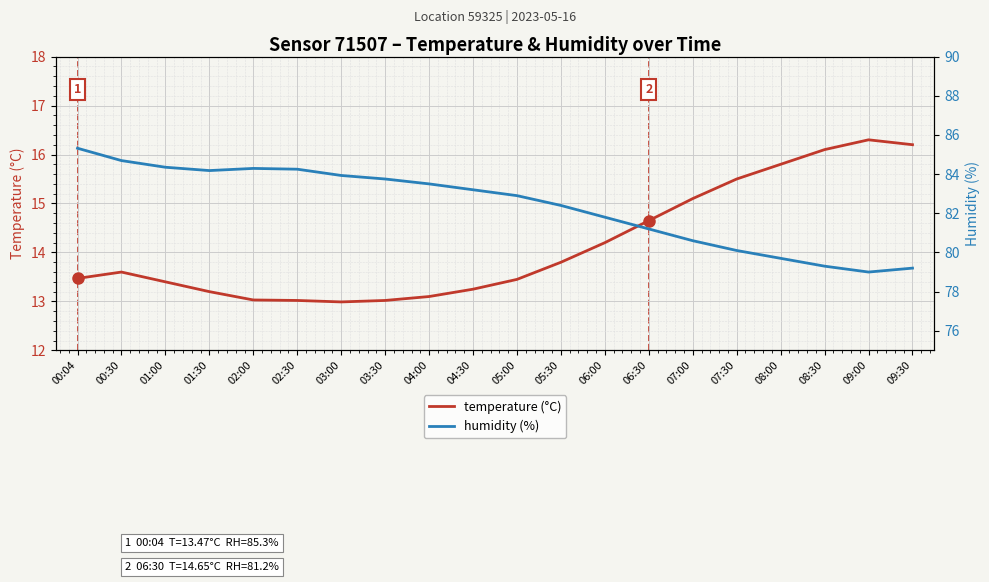

Reading right to left, extract all data points from this chart.

temperature (°C): 16.2	16.3	16.1	15.8	15.5	15.1	14.7	14.2	13.8	13.4	13.2	13.1	13.0	13.0	13.0	13.0	13.2	13.4	13.6	13.5
humidity (%): 79.2	79.0	79.3	79.7	80.1	80.6	81.2	81.8	82.4	82.9	83.2	83.5	83.8	83.9	84.2	84.3	84.2	84.3	84.7	85.3